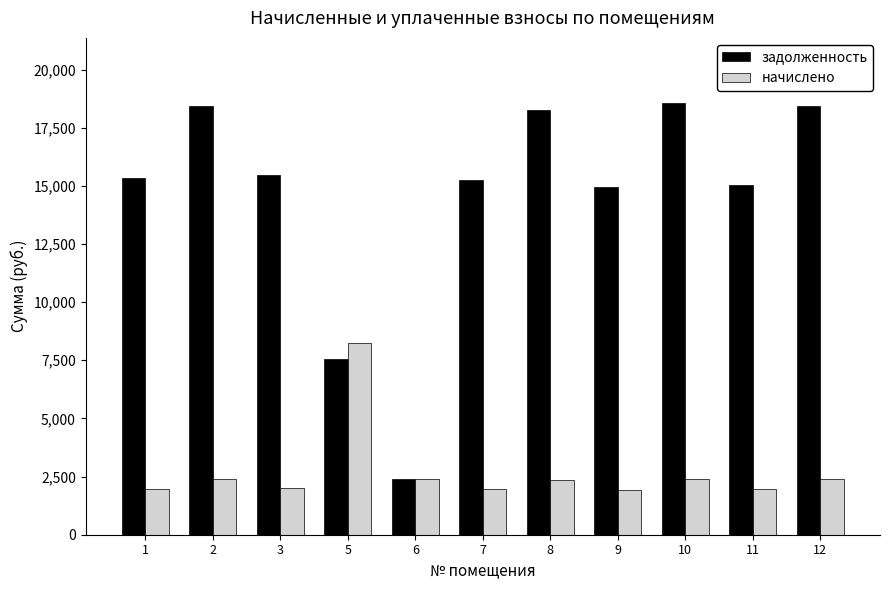

At which label does начислено first exceed 2365?

2